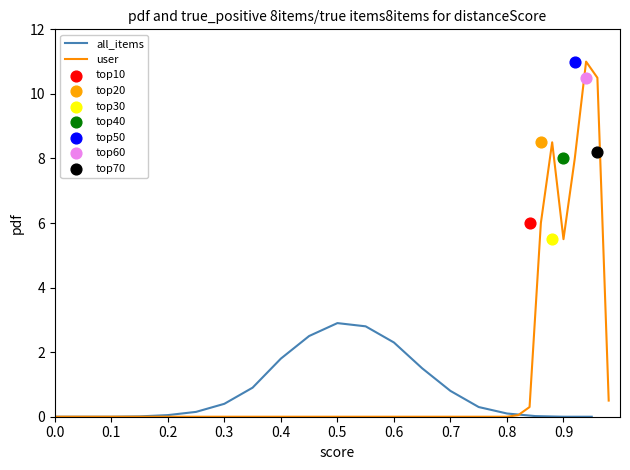

True or false: all_items has a value of 2.3 at 0.6.

True